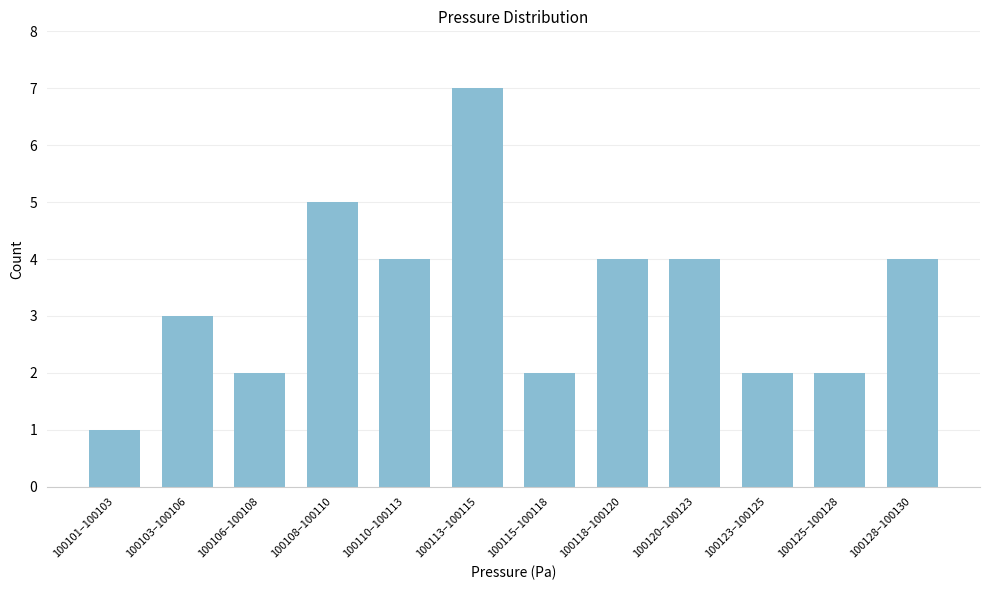

Reading left to right, transcribe all the data shown in this chart.

100101–100103=1	100103–100106=3	100106–100108=2	100108–100110=5	100110–100113=4	100113–100115=7	100115–100118=2	100118–100120=4	100120–100123=4	100123–100125=2	100125–100128=2	100128–100130=4